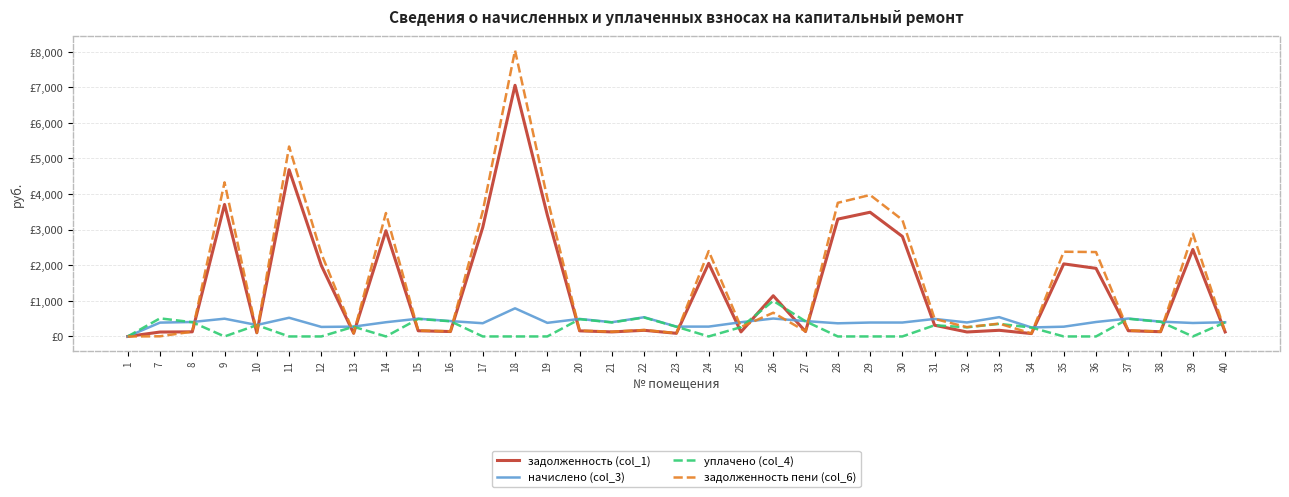

What are all the series names shown in the legend?

задолженность (col_1), начислено (col_3), уплачено (col_4), задолженность пени (col_6)